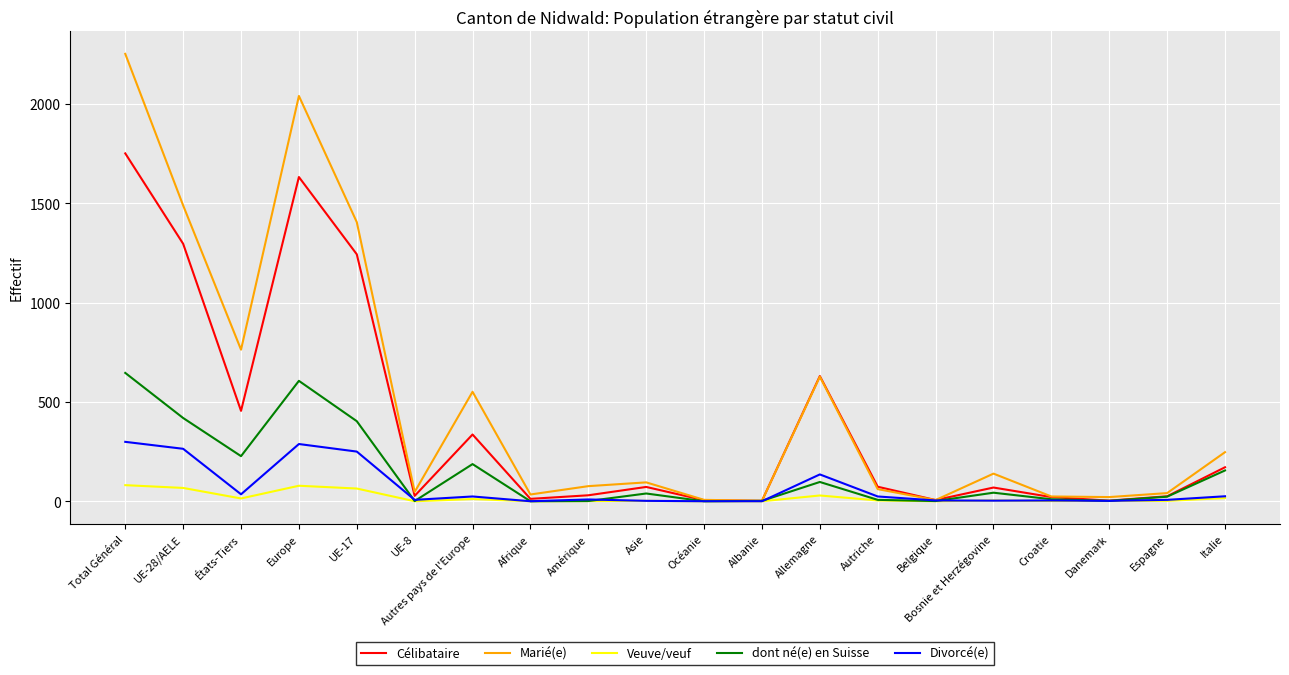

What are all the series names shown in the legend?

Célibataire, Marié(e), Veuve/veuf, dont né(e) en Suisse, Divorcé(e)